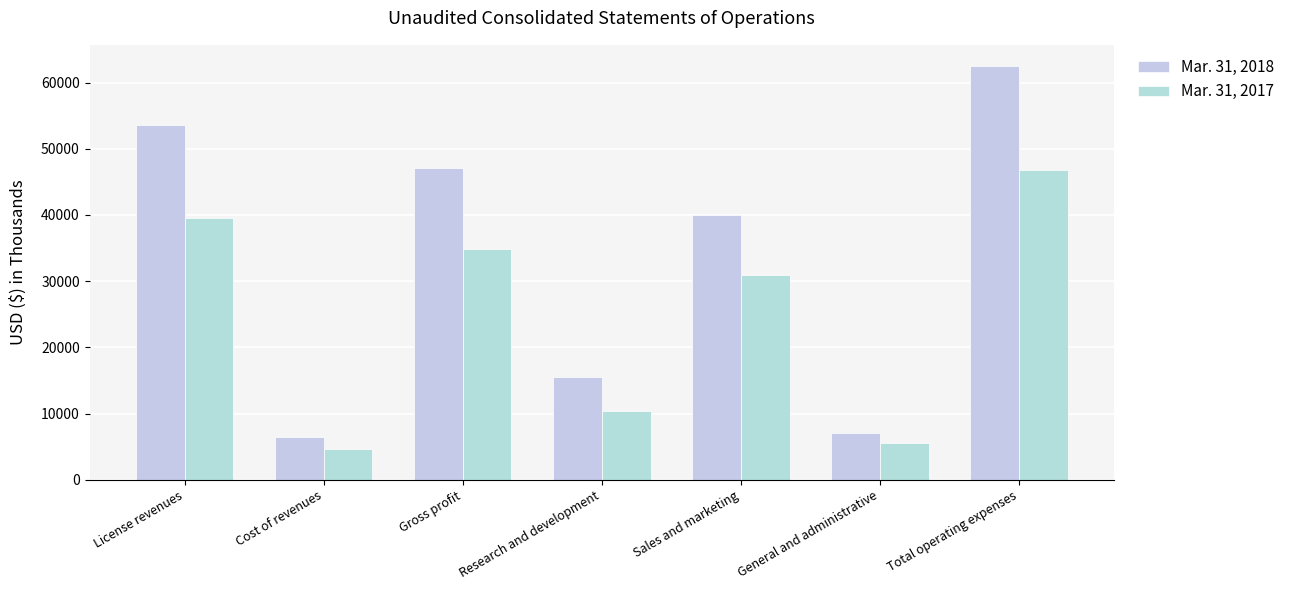

What is the sum of all Mar. 31, 2017 values?

172850